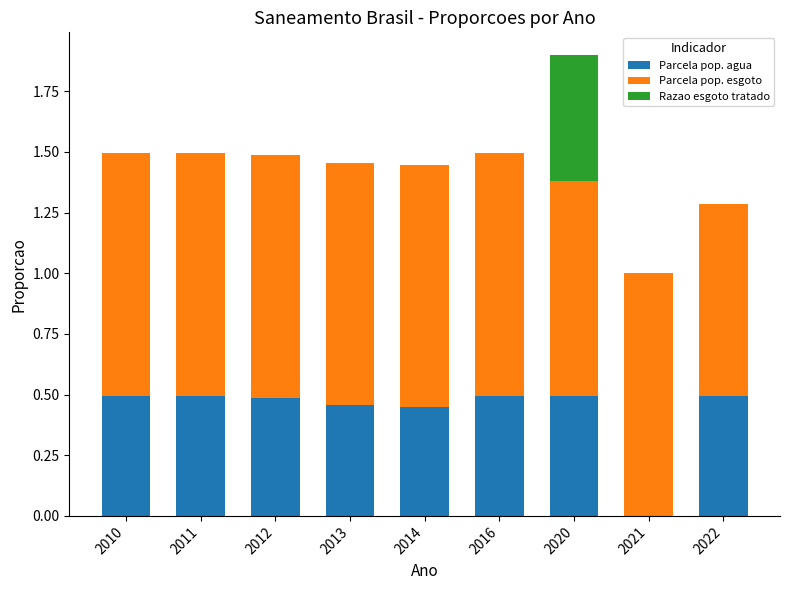

True or false: Parcela pop. agua has a value of 0.3 at 2022.

False